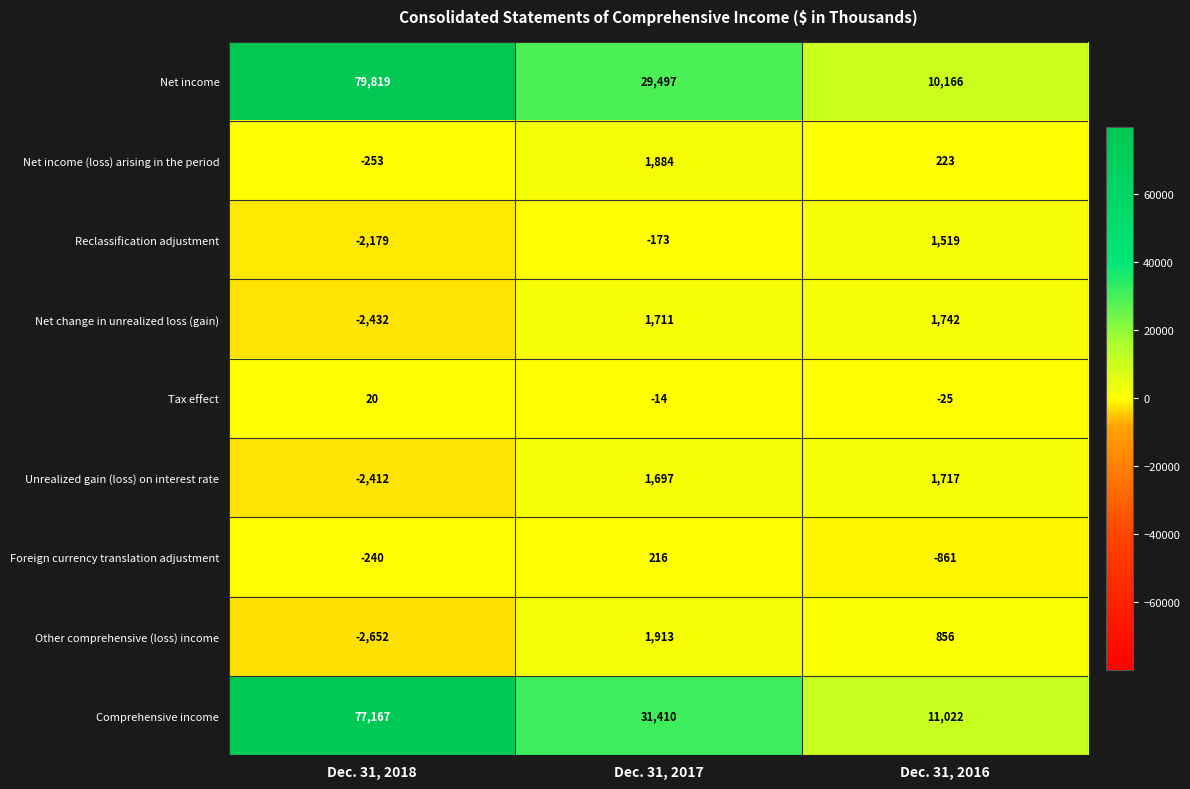

How many series are shown in this chart?

9